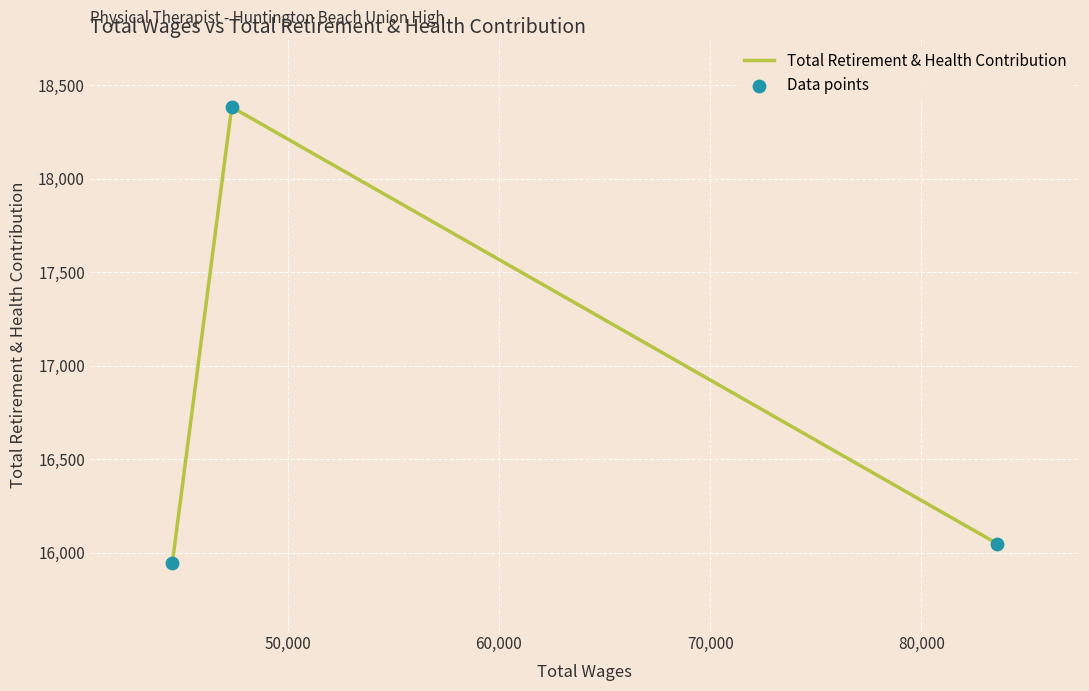

What is the maximum value shown in the chart?

18384